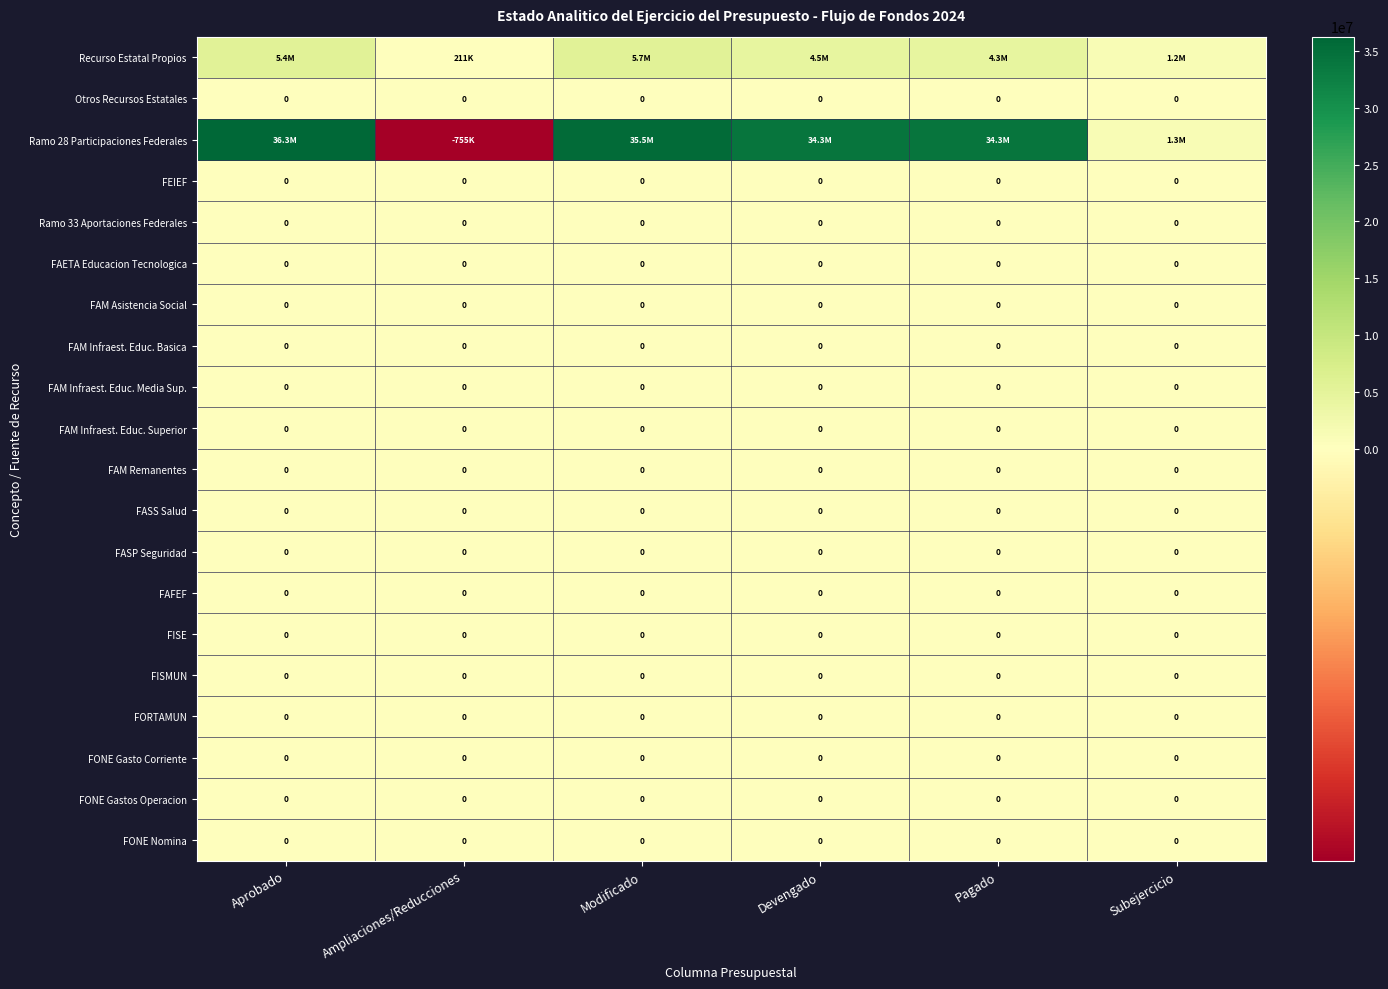

The FONE Gastos Operacion series shows 0 at Pagado. True or false?

True